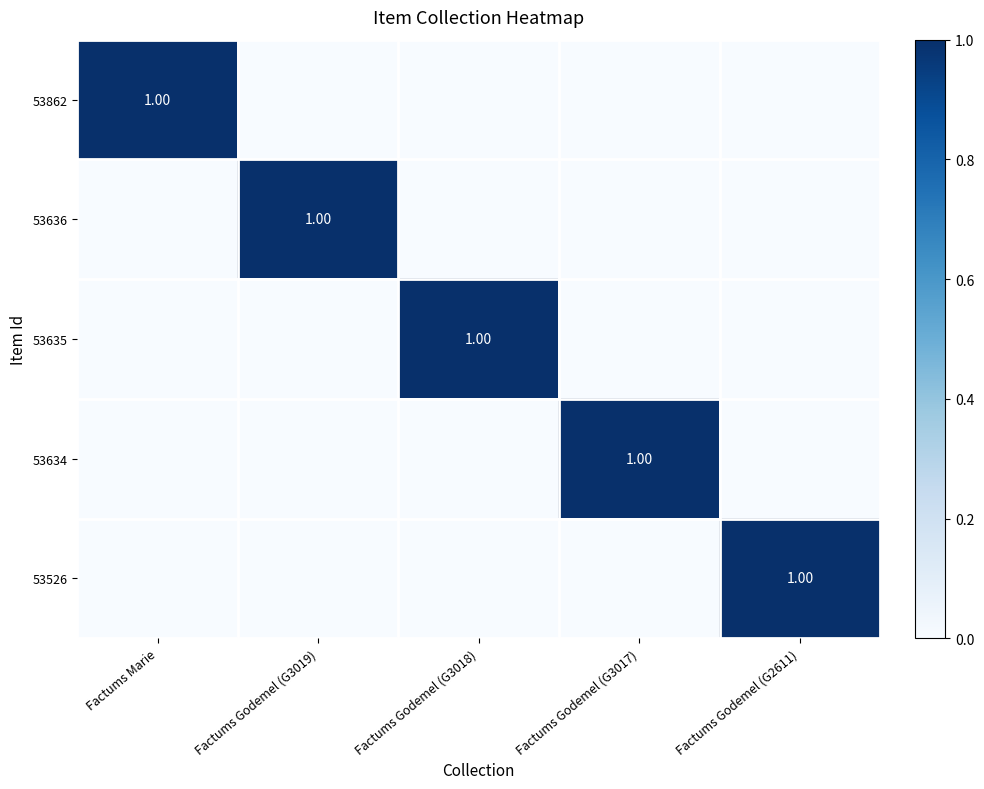

How many values in the 53634 series exceed 0?

1